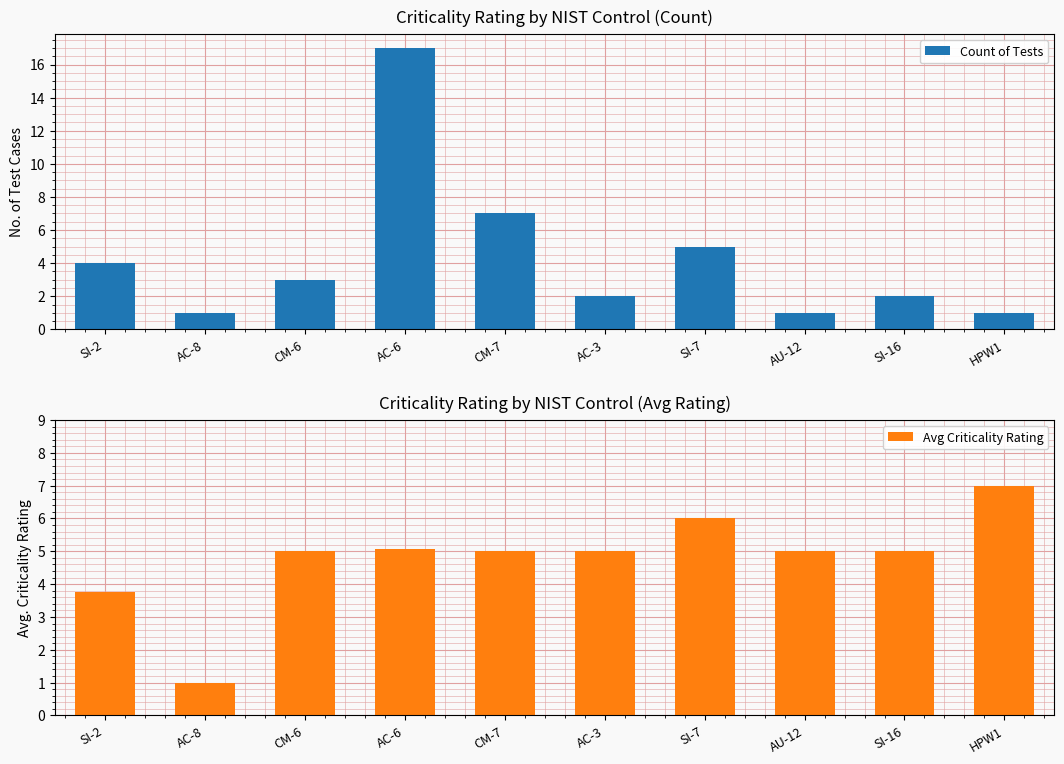

List the series in order of their peak value, highest first.

Count of Tests, Avg Criticality Rating